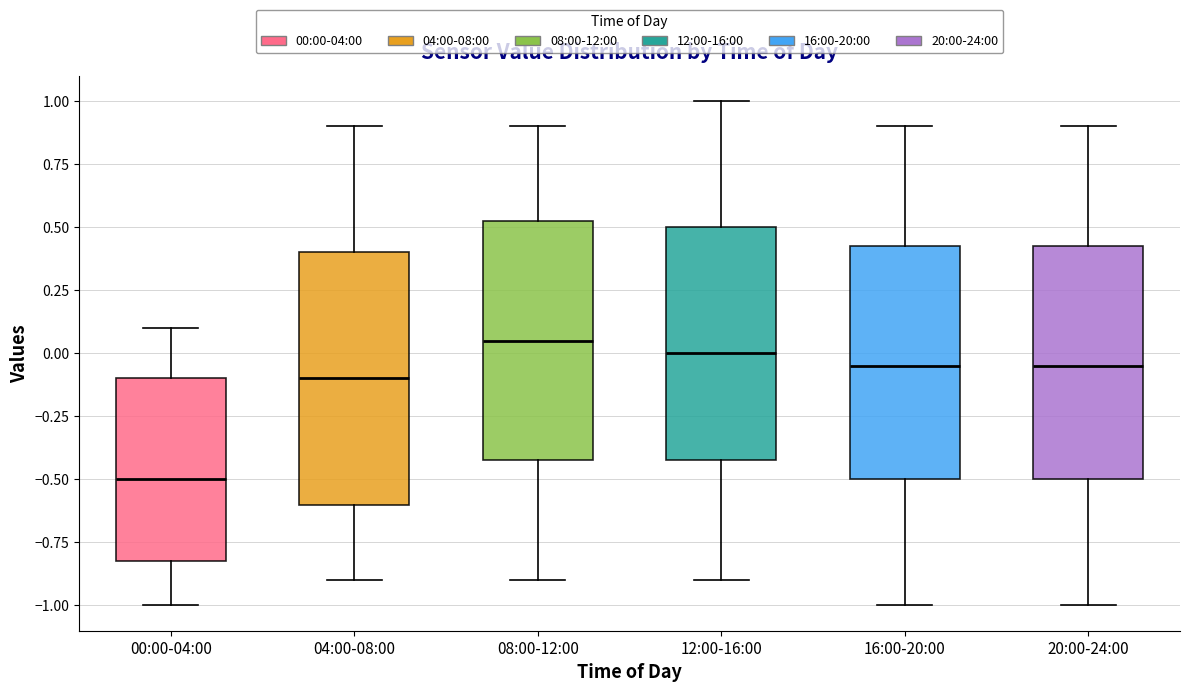

Reading left to right, read every box against the y-axis: the position of its median line, the range the box covers, and the ends of its whiskers. The values are not printed on the chart, so give them approximately, as read against the axis.

00:00-04:00: median -0.50, box -0.80 to -0.10, whiskers -1.00 to 0.10
04:00-08:00: median -0.10, box -0.60 to 0.40, whiskers -0.90 to 0.90
08:00-12:00: median 0.05, box -0.40 to 0.55, whiskers -0.90 to 0.90
12:00-16:00: median 0.00, box -0.40 to 0.50, whiskers -0.90 to 1.00
16:00-20:00: median -0.05, box -0.50 to 0.45, whiskers -1.00 to 0.90
20:00-24:00: median -0.05, box -0.50 to 0.45, whiskers -1.00 to 0.90